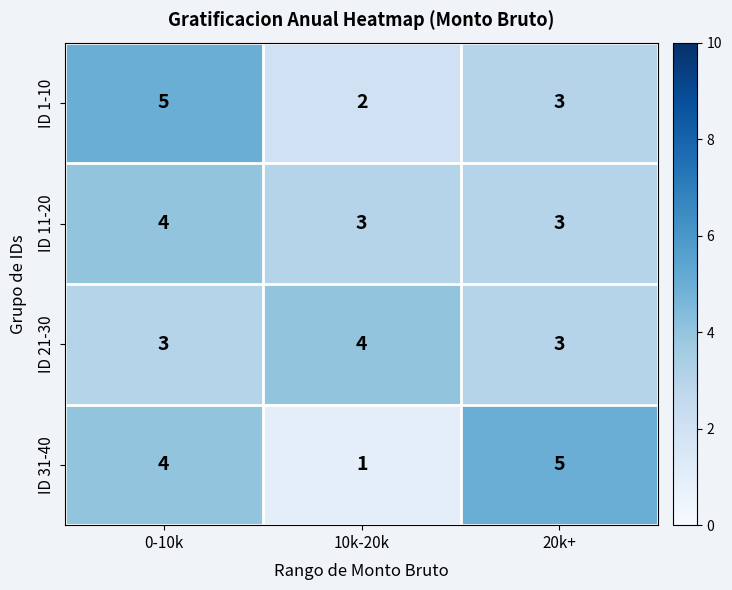

True or false: ID 1-10 has a value of 8 at 0-10k.

False